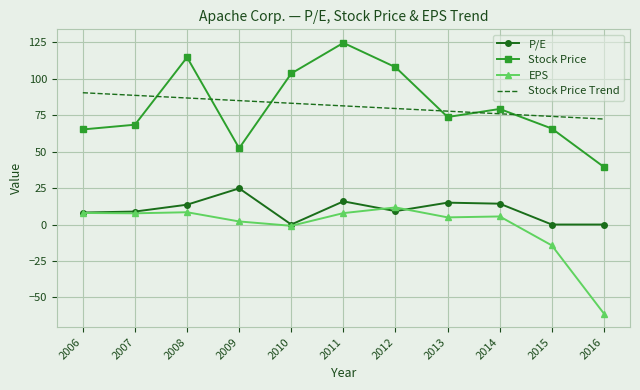

Is the value of Stock Price at 2016 greater than the value of P/E at 2014?

Yes